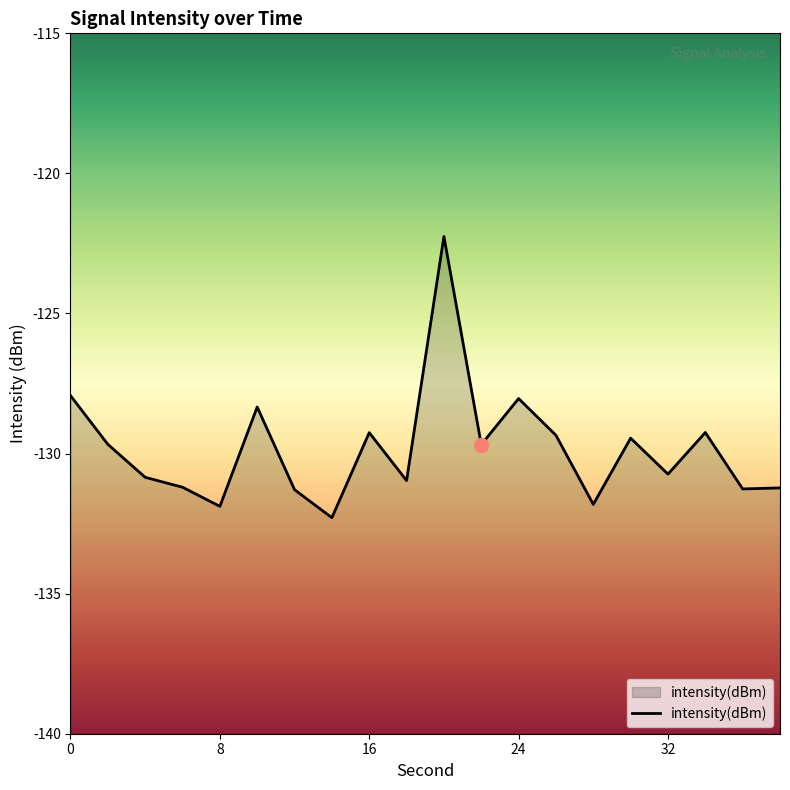

Which has a higher value, 16 or 12?

16